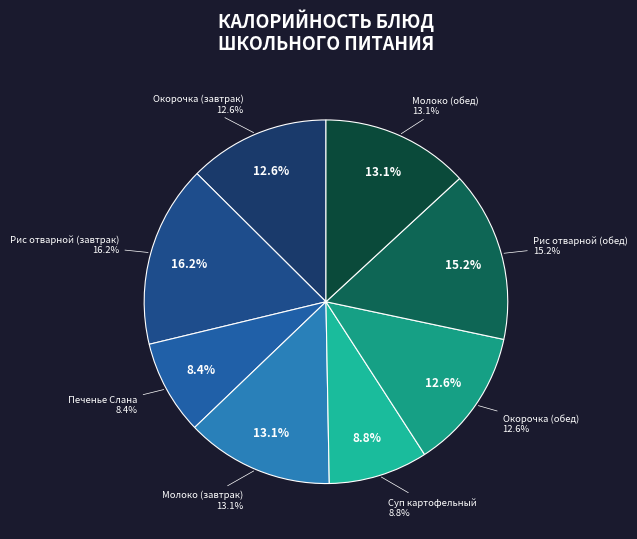

The Окорочка (обед) slice represents 23% of the pie. True or false?

False